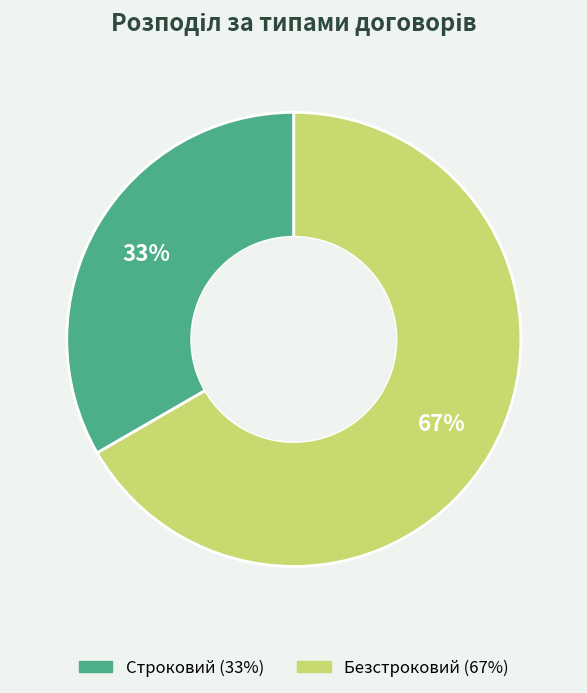

Rank the categories by value from lowest to highest.

Строковий, Безстроковий